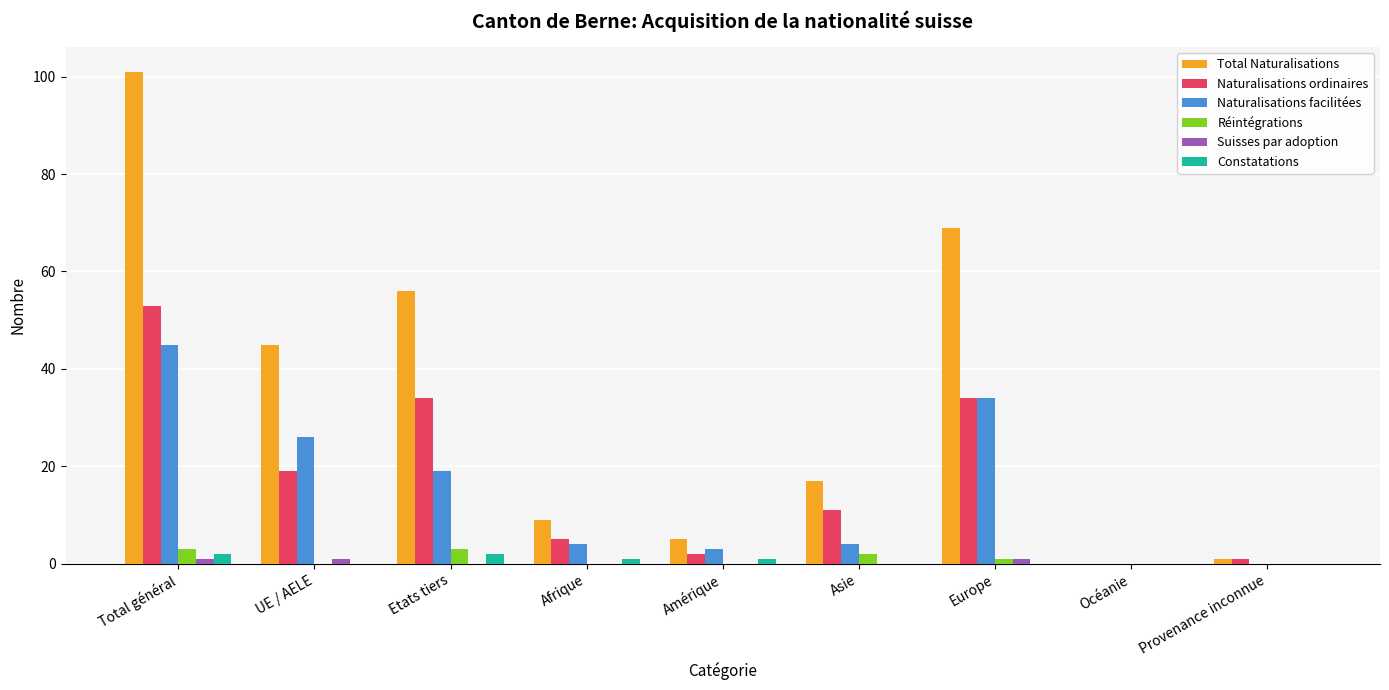

Which label corresponds to the largest value in the chart?

Total général